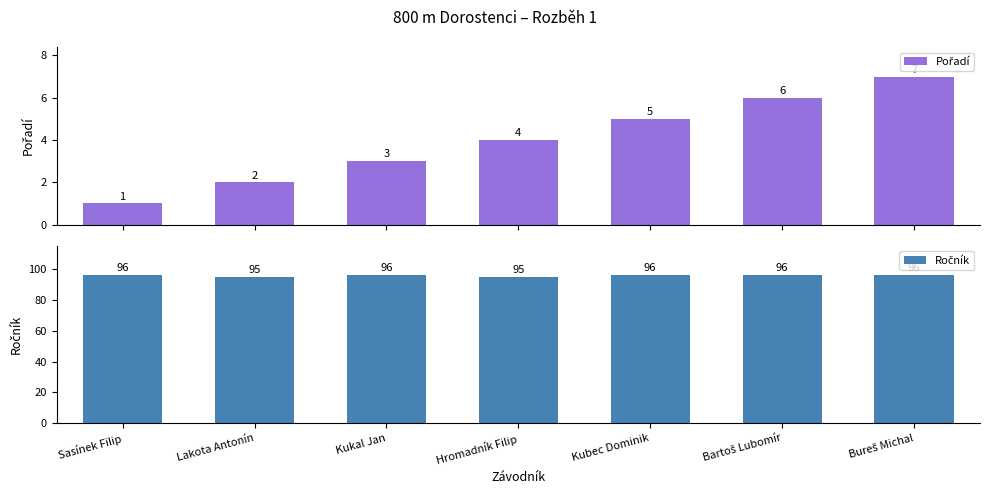

What is the spread (max minus min) of values at Hromadník Filip?

91